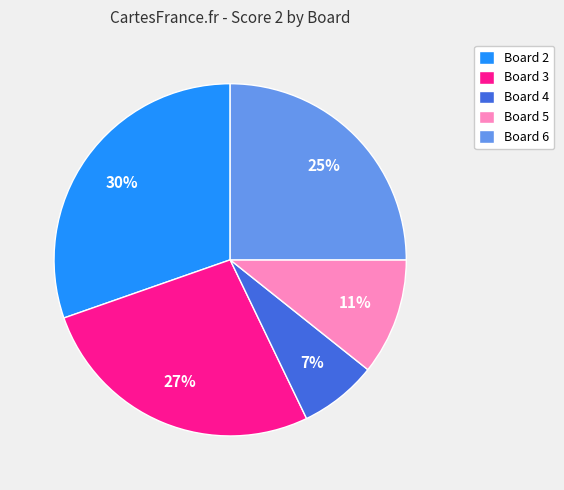

Is it true that Board 2 is 30% of the pie?

True